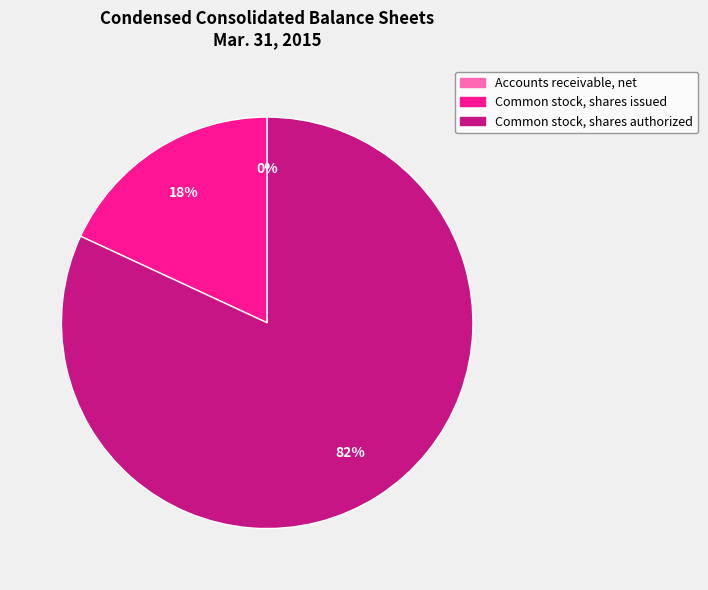

True or false: Common stock, shares authorized accounts for 73% of the total.

False